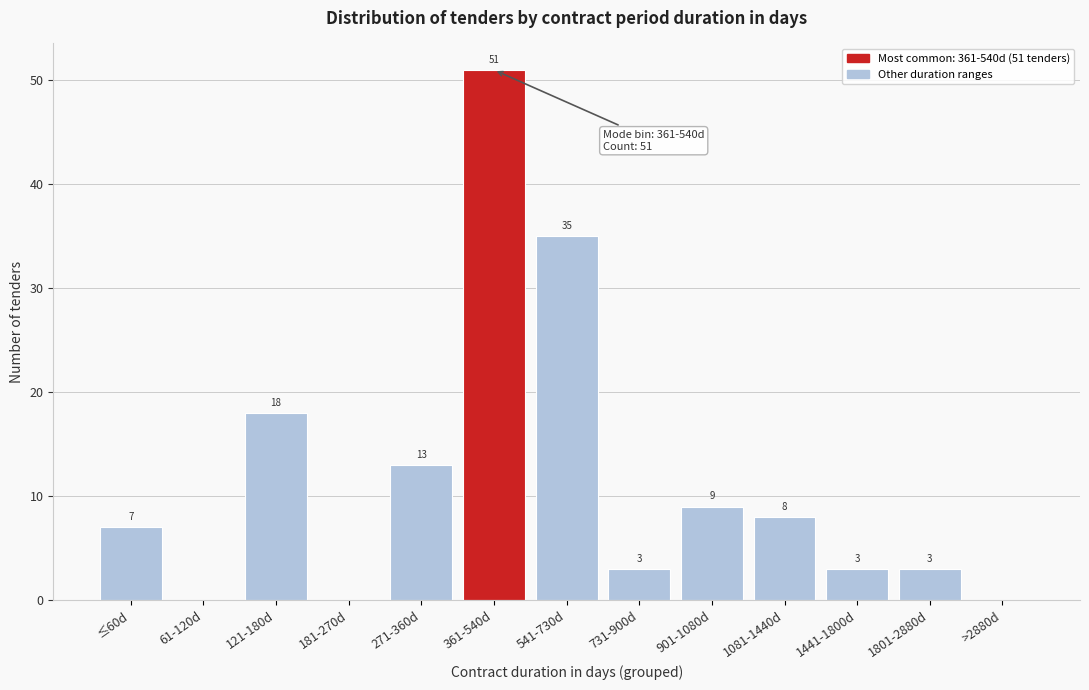

Reading right to left, list all the values displayed in this chart.

>2880d=0	1801-2880d=3	1441-1800d=3	1081-1440d=8	901-1080d=9	731-900d=3	541-730d=35	361-540d=51	271-360d=13	181-270d=0	121-180d=18	61-120d=0	≤60d=7